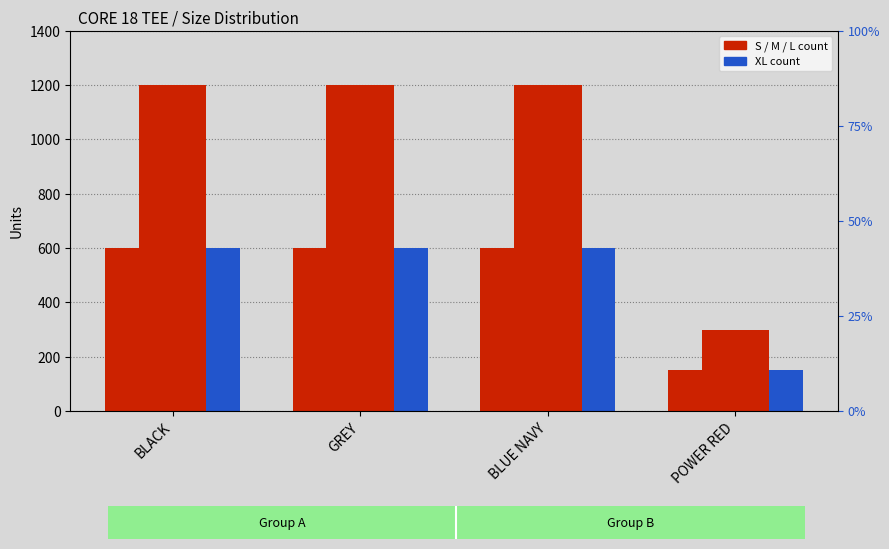

What are all the series names shown in the legend?

S, M, L, XL